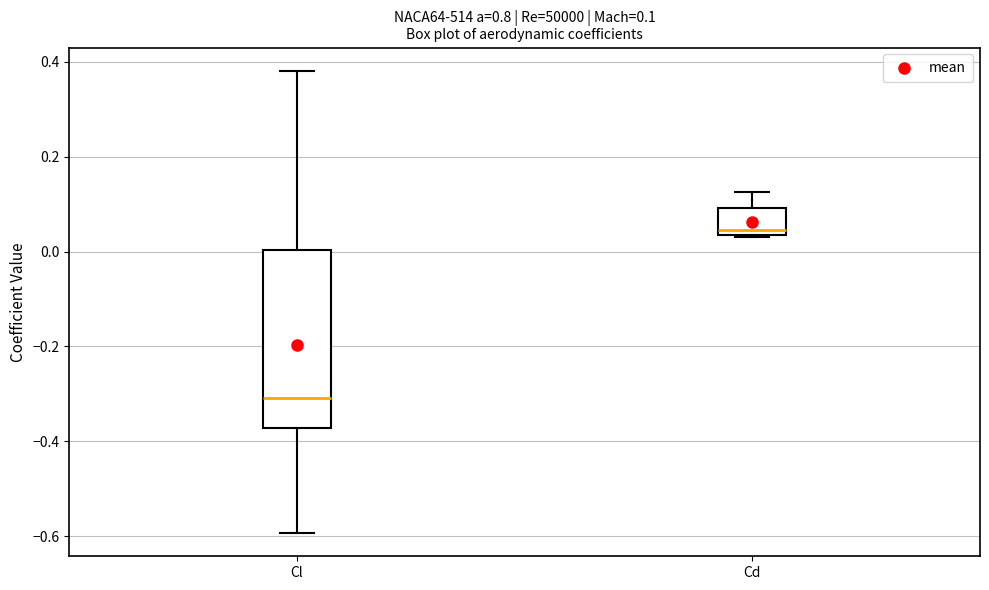

Comparing the boxes themselves (not the whiskers), which one is the tallest?

Cl